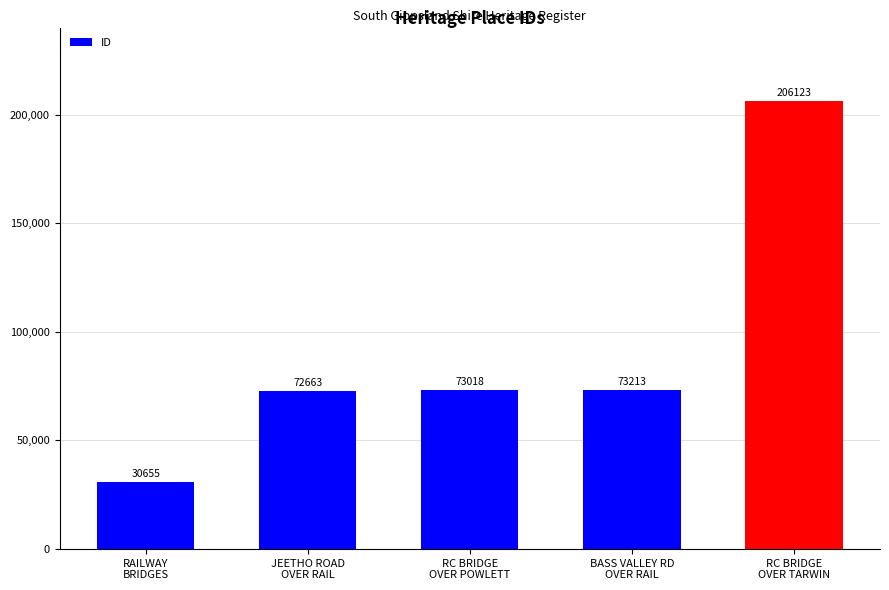

What value does the data have at RC BRIDGE
OVER TARWIN, to the nearest 50?

206100